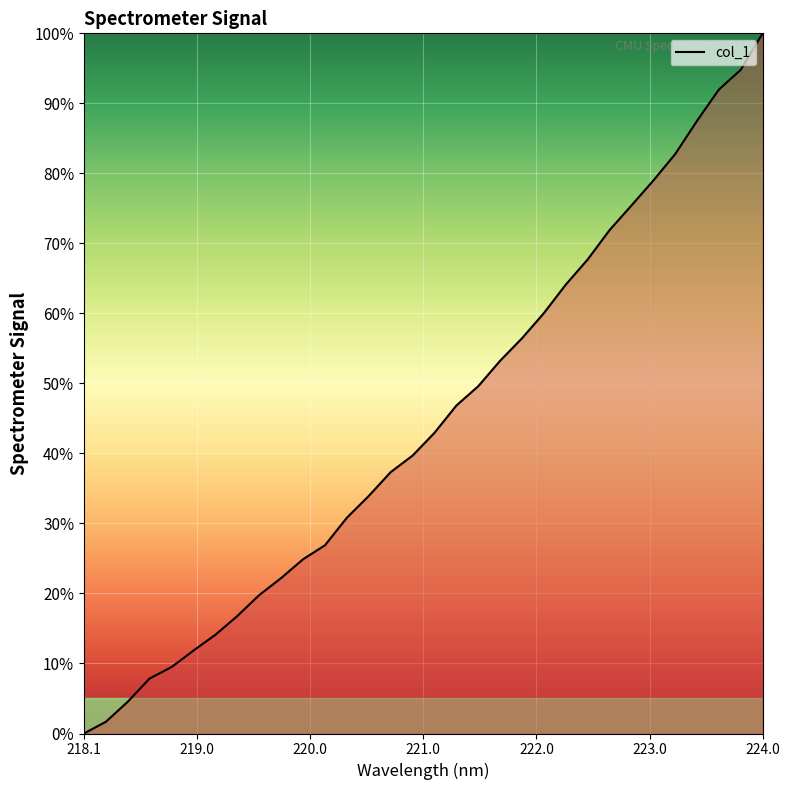

What is the greatest value displayed?

100.0